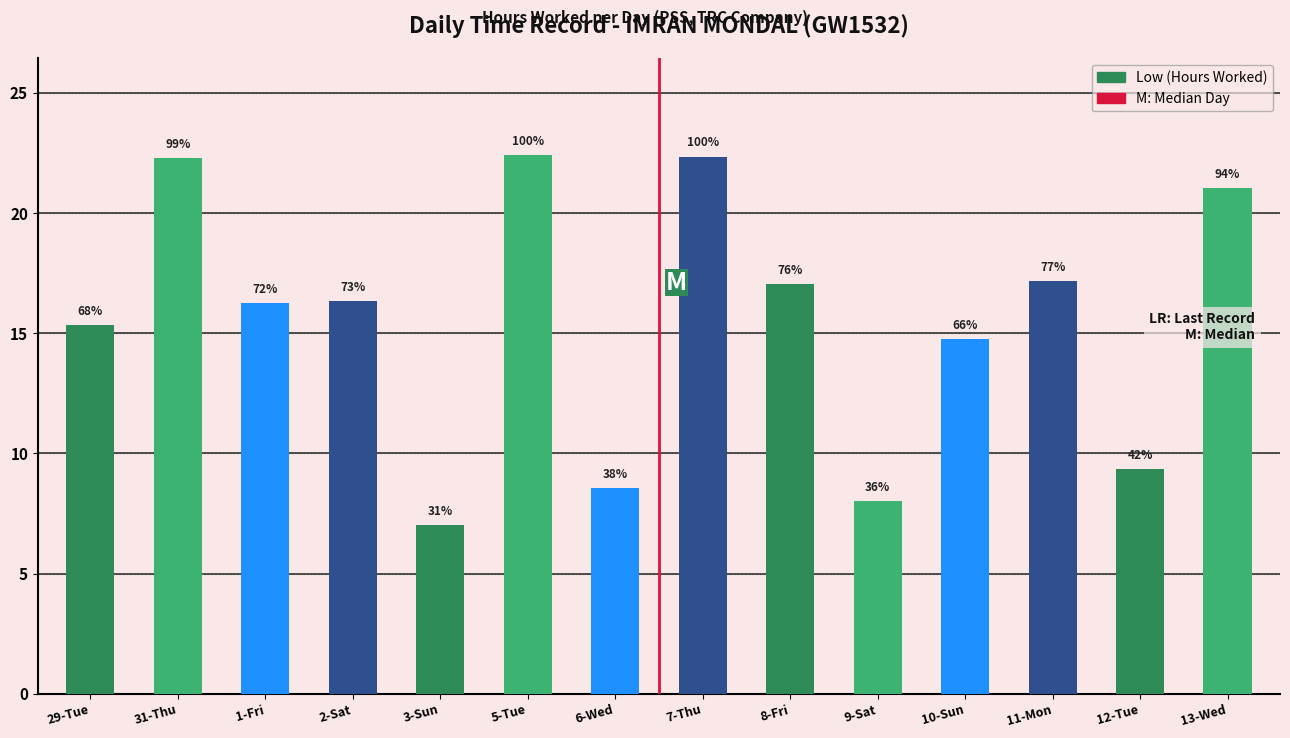

How many bars are there in total?

14